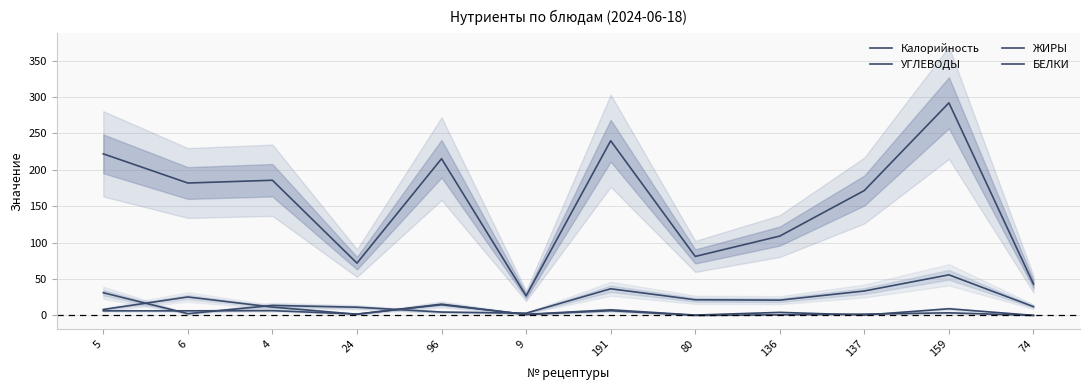

At which label does БЕЛКИ first exceed 6?

5